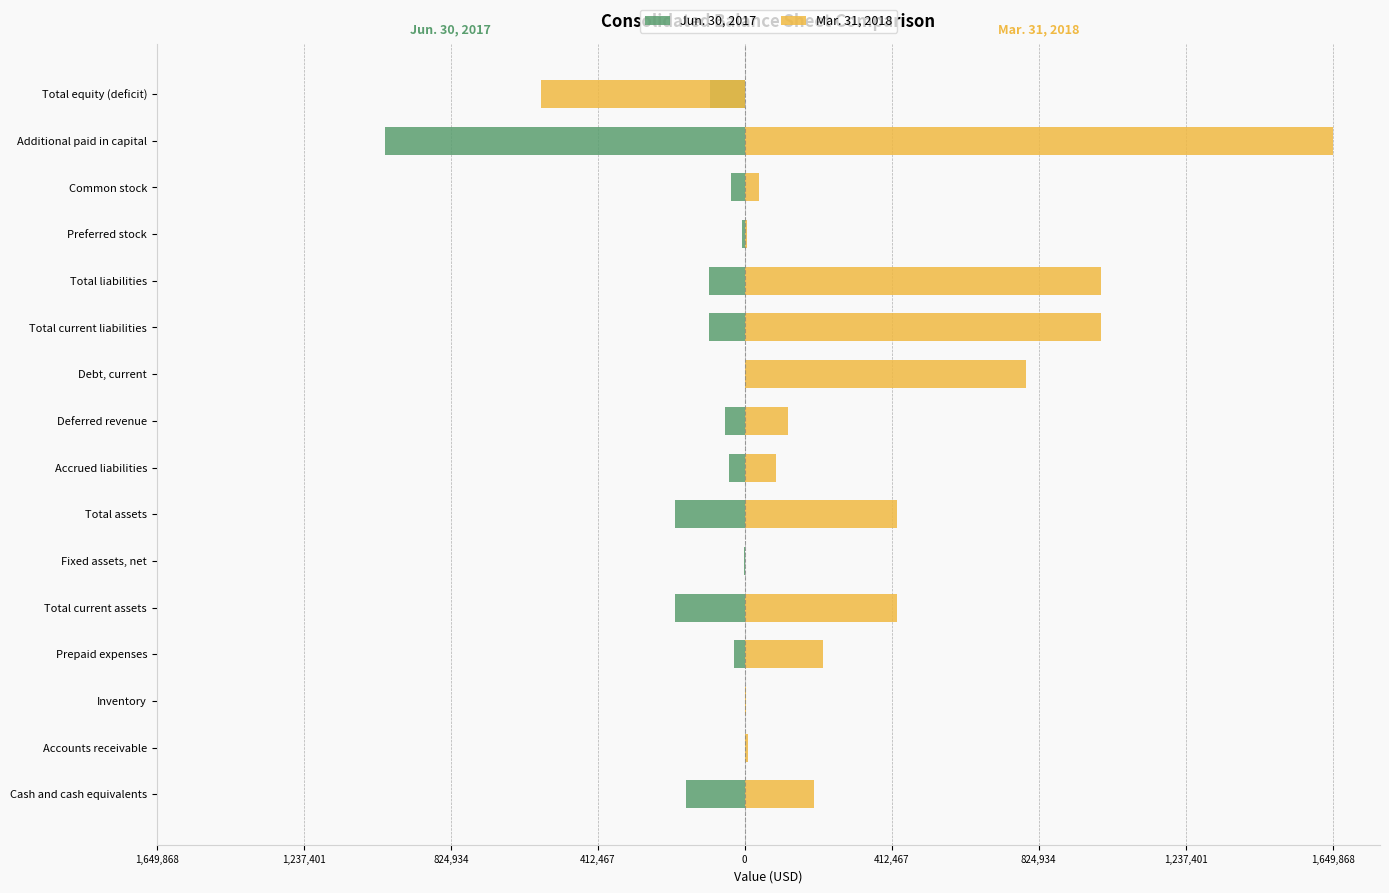

How many data points does each series have?

16